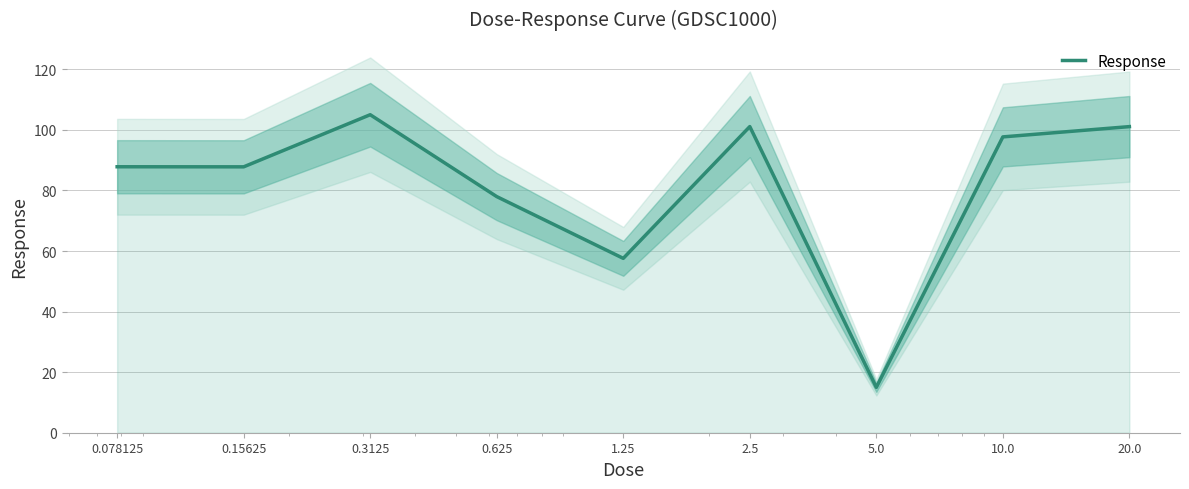

At which category does the data reach its first local peak?

0.3125